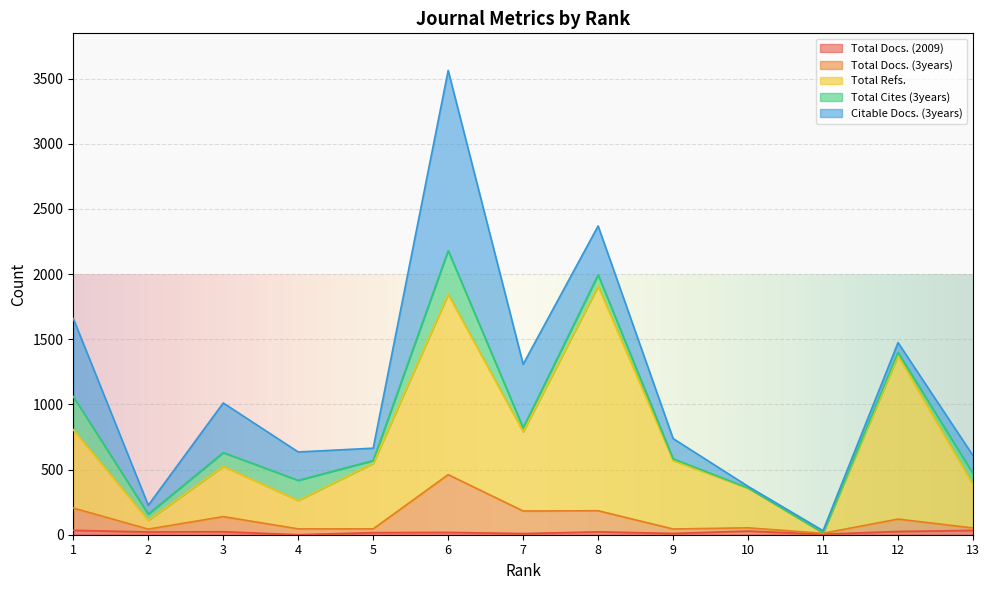

True or false: Total Docs. (3years) and Total Docs. (2009) intersect in this chart.

False